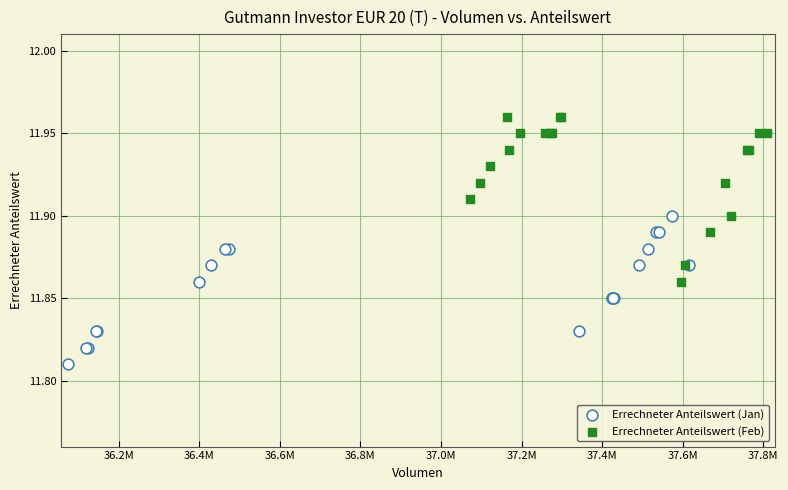

Which series contains the lowest Y value?

Errechneter Anteilswert (Jan)